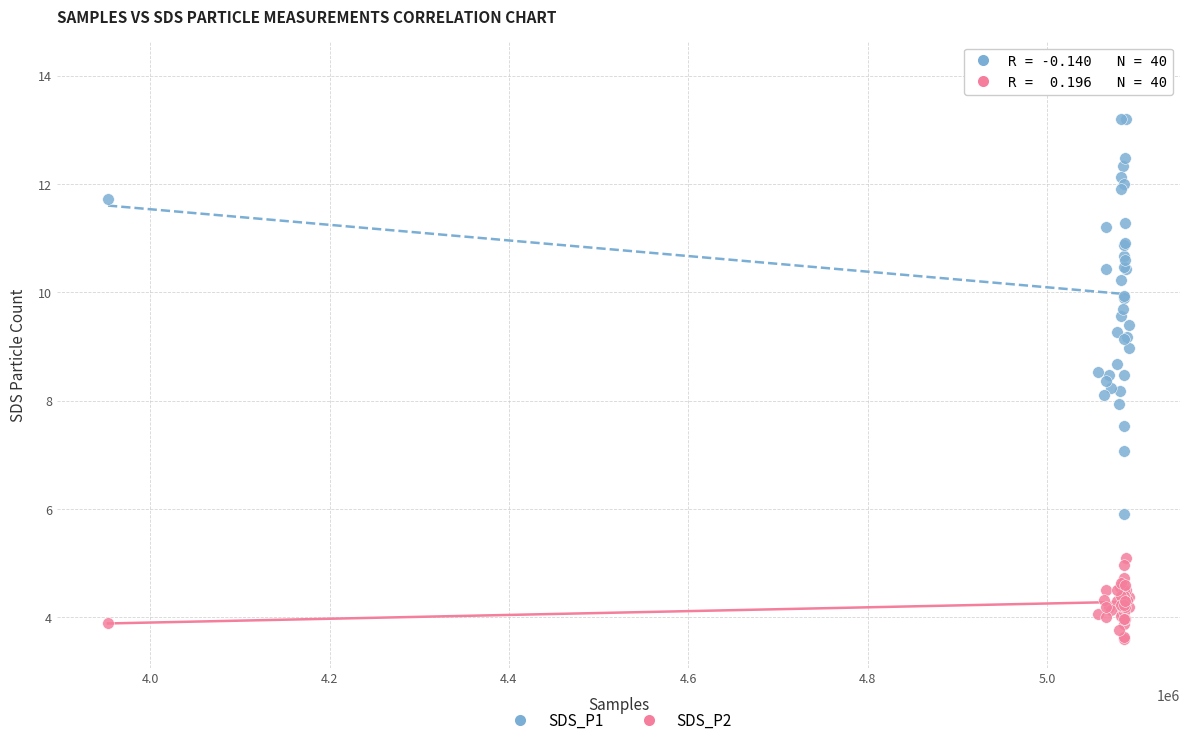

What are all the series names shown in the legend?

SDS_P1, SDS_P2